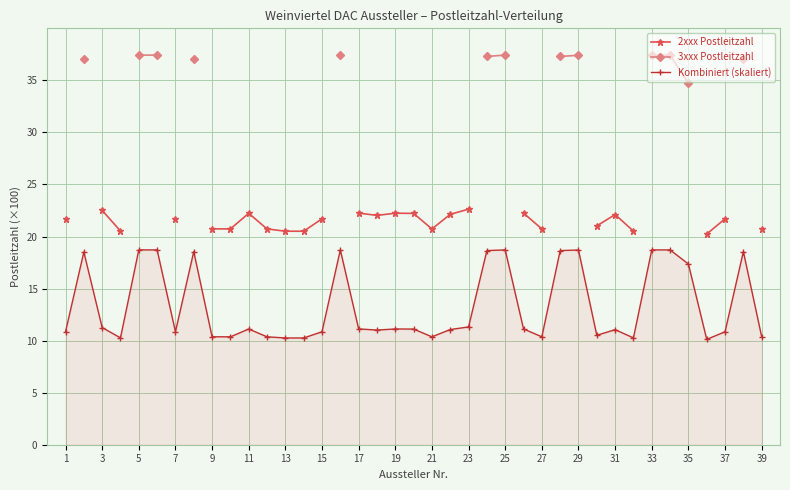

What is the minimum value for Kombiniert (skaliert)?

10.1